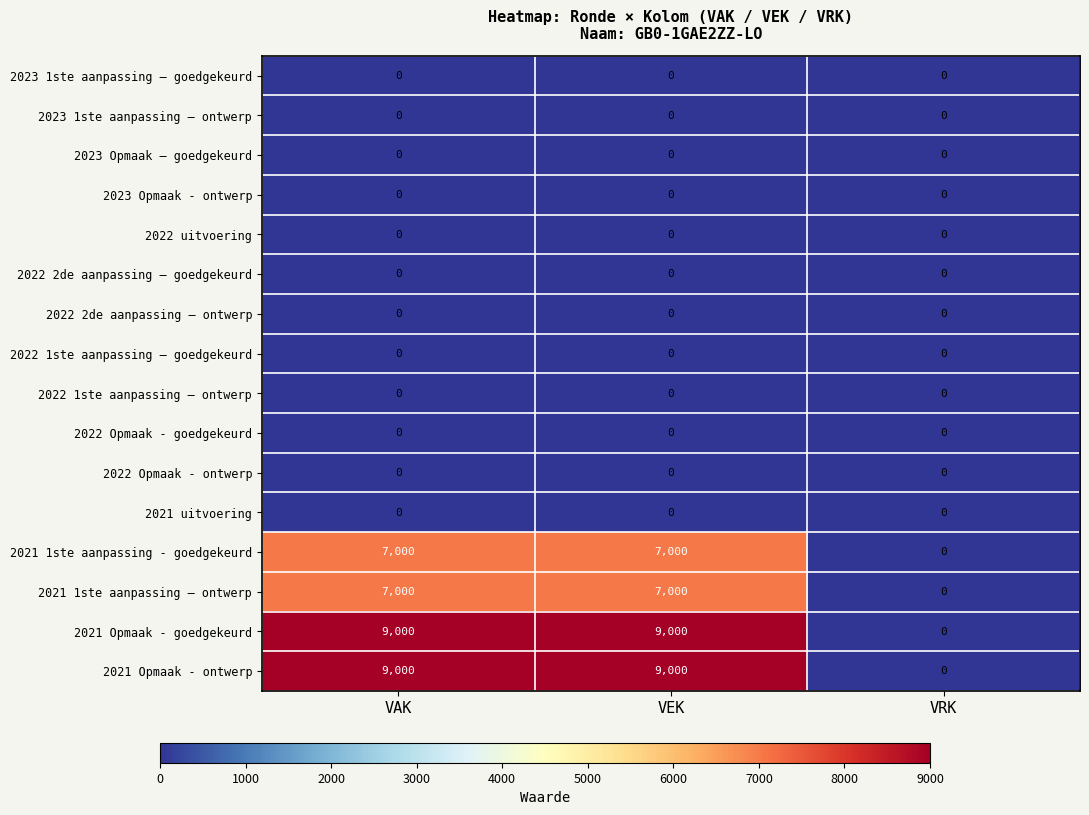

What is the approximate value of 2021 1ste aanpassing - goedgekeurd at VAK, to the nearest 10?

7000